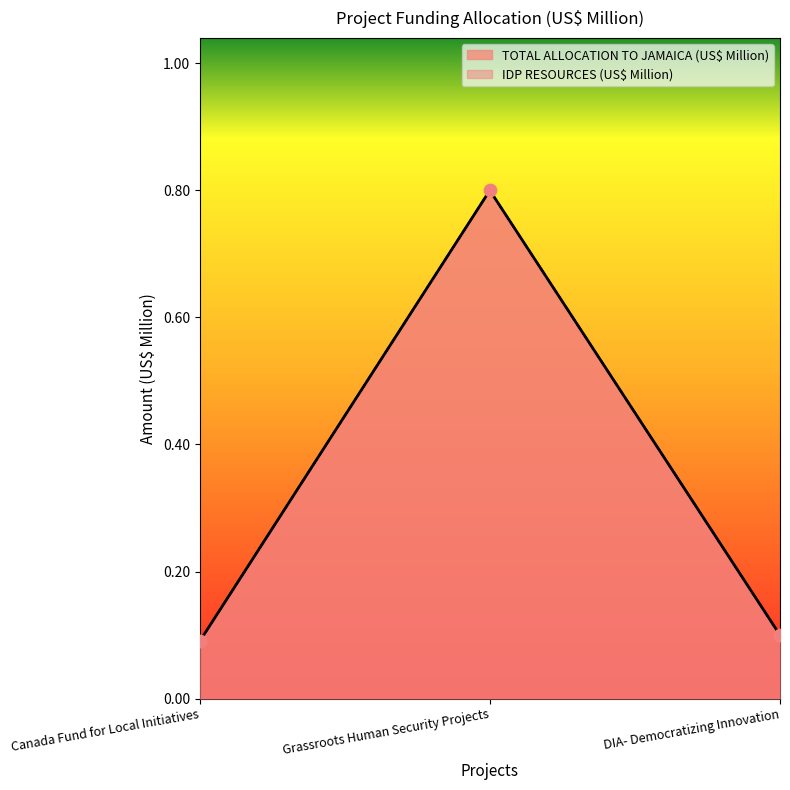

Which series contains the highest Y value?

TOTAL ALLOCATION TO JAMAICA (US$ Million)